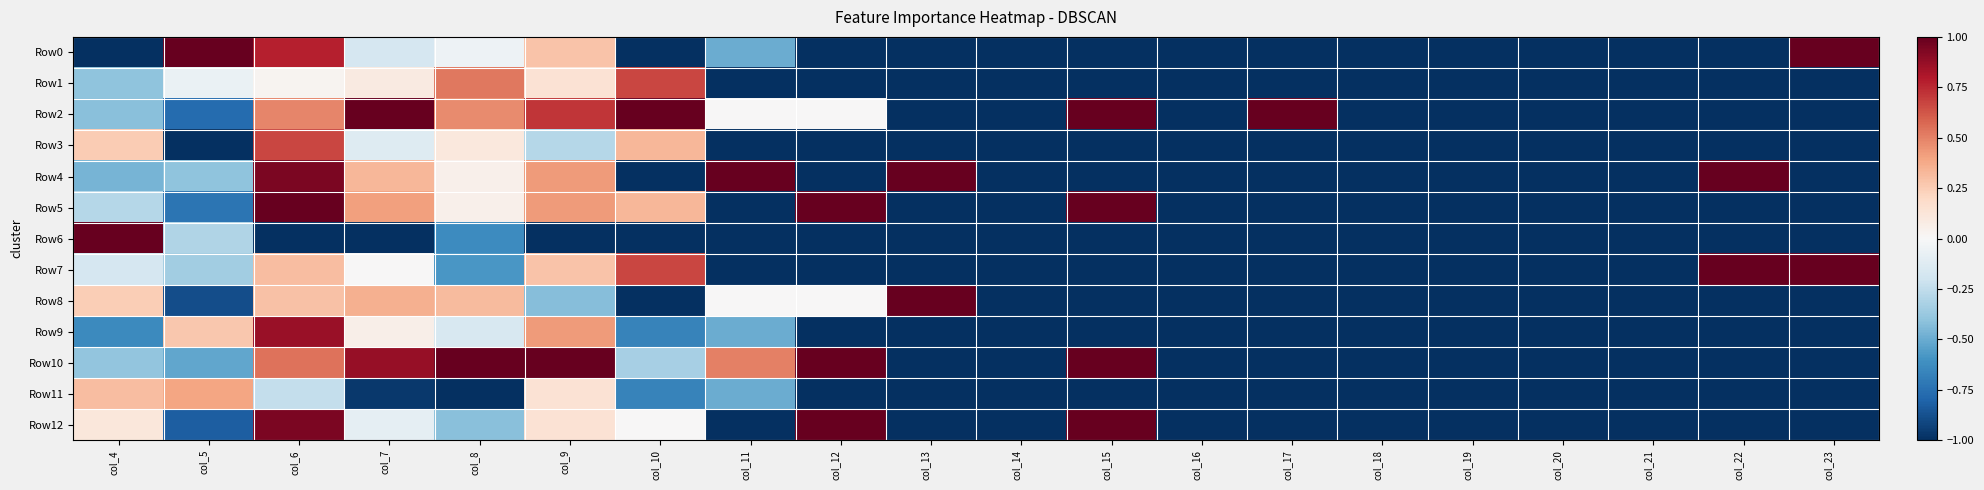

Reading left to right, extract all data points from this chart.

Row0: col_4=-1.0	col_5=1.0	col_6=0.8	col_7=-0.2	col_8=-0.1	col_9=0.3	col_10=-1.0	col_11=-0.5	col_12=-1.0	col_13=-1.0	col_14=-1.0	col_15=-1.0	col_16=-1.0	col_17=-1.0	col_18=-1.0	col_19=-1.0	col_20=-1.0	col_21=-1.0	col_22=-1.0	col_23=1.0
Row1: col_4=-0.4	col_5=-0.1	col_6=0.0	col_7=0.1	col_8=0.5	col_9=0.1	col_10=0.7	col_11=-1.0	col_12=-1.0	col_13=-1.0	col_14=-1.0	col_15=-1.0	col_16=-1.0	col_17=-1.0	col_18=-1.0	col_19=-1.0	col_20=-1.0	col_21=-1.0	col_22=-1.0	col_23=-1.0
Row2: col_4=-0.4	col_5=-0.8	col_6=0.5	col_7=1.0	col_8=0.5	col_9=0.7	col_10=1.0	col_11=0.0	col_12=0.0	col_13=-1.0	col_14=-1.0	col_15=1.0	col_16=-1.0	col_17=1.0	col_18=-1.0	col_19=-1.0	col_20=-1.0	col_21=-1.0	col_22=-1.0	col_23=-1.0
Row3: col_4=0.3	col_5=-1.0	col_6=0.7	col_7=-0.1	col_8=0.1	col_9=-0.3	col_10=0.3	col_11=-1.0	col_12=-1.0	col_13=-1.0	col_14=-1.0	col_15=-1.0	col_16=-1.0	col_17=-1.0	col_18=-1.0	col_19=-1.0	col_20=-1.0	col_21=-1.0	col_22=-1.0	col_23=-1.0
Row4: col_4=-0.5	col_5=-0.4	col_6=0.9	col_7=0.3	col_8=0.1	col_9=0.4	col_10=-1.0	col_11=1.0	col_12=-1.0	col_13=1.0	col_14=-1.0	col_15=-1.0	col_16=-1.0	col_17=-1.0	col_18=-1.0	col_19=-1.0	col_20=-1.0	col_21=-1.0	col_22=1.0	col_23=-1.0
Row5: col_4=-0.3	col_5=-0.7	col_6=1.0	col_7=0.4	col_8=0.1	col_9=0.4	col_10=0.3	col_11=-1.0	col_12=1.0	col_13=-1.0	col_14=-1.0	col_15=1.0	col_16=-1.0	col_17=-1.0	col_18=-1.0	col_19=-1.0	col_20=-1.0	col_21=-1.0	col_22=-1.0	col_23=-1.0
Row6: col_4=1.0	col_5=-0.3	col_6=-1.0	col_7=-1.0	col_8=-0.6	col_9=-1.0	col_10=-1.0	col_11=-1.0	col_12=-1.0	col_13=-1.0	col_14=-1.0	col_15=-1.0	col_16=-1.0	col_17=-1.0	col_18=-1.0	col_19=-1.0	col_20=-1.0	col_21=-1.0	col_22=-1.0	col_23=-1.0
Row7: col_4=-0.2	col_5=-0.4	col_6=0.3	col_7=0.0	col_8=-0.6	col_9=0.3	col_10=0.7	col_11=-1.0	col_12=-1.0	col_13=-1.0	col_14=-1.0	col_15=-1.0	col_16=-1.0	col_17=-1.0	col_18=-1.0	col_19=-1.0	col_20=-1.0	col_21=-1.0	col_22=1.0	col_23=1.0
Row8: col_4=0.2	col_5=-0.9	col_6=0.3	col_7=0.4	col_8=0.3	col_9=-0.4	col_10=-1.0	col_11=0.0	col_12=0.0	col_13=1.0	col_14=-1.0	col_15=-1.0	col_16=-1.0	col_17=-1.0	col_18=-1.0	col_19=-1.0	col_20=-1.0	col_21=-1.0	col_22=-1.0	col_23=-1.0
Row9: col_4=-0.6	col_5=0.3	col_6=0.9	col_7=0.1	col_8=-0.2	col_9=0.4	col_10=-0.7	col_11=-0.5	col_12=-1.0	col_13=-1.0	col_14=-1.0	col_15=-1.0	col_16=-1.0	col_17=-1.0	col_18=-1.0	col_19=-1.0	col_20=-1.0	col_21=-1.0	col_22=-1.0	col_23=-1.0
Row10: col_4=-0.4	col_5=-0.5	col_6=0.5	col_7=0.9	col_8=1.0	col_9=1.0	col_10=-0.3	col_11=0.5	col_12=1.0	col_13=-1.0	col_14=-1.0	col_15=1.0	col_16=-1.0	col_17=-1.0	col_18=-1.0	col_19=-1.0	col_20=-1.0	col_21=-1.0	col_22=-1.0	col_23=-1.0
Row11: col_4=0.3	col_5=0.4	col_6=-0.2	col_7=-1.0	col_8=-1.0	col_9=0.1	col_10=-0.7	col_11=-0.5	col_12=-1.0	col_13=-1.0	col_14=-1.0	col_15=-1.0	col_16=-1.0	col_17=-1.0	col_18=-1.0	col_19=-1.0	col_20=-1.0	col_21=-1.0	col_22=-1.0	col_23=-1.0
Row12: col_4=0.1	col_5=-0.8	col_6=0.9	col_7=-0.1	col_8=-0.4	col_9=0.1	col_10=0.0	col_11=-1.0	col_12=1.0	col_13=-1.0	col_14=-1.0	col_15=1.0	col_16=-1.0	col_17=-1.0	col_18=-1.0	col_19=-1.0	col_20=-1.0	col_21=-1.0	col_22=-1.0	col_23=-1.0